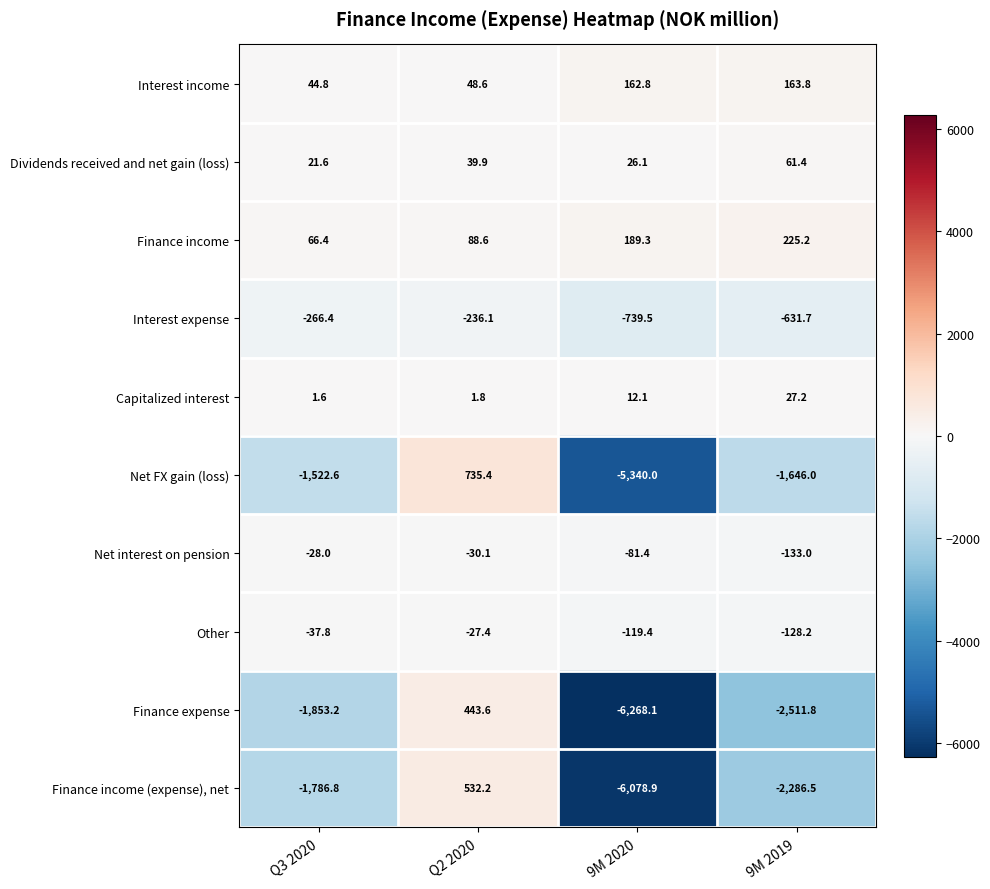

How many data points in Net interest on pension are less than -30?

3